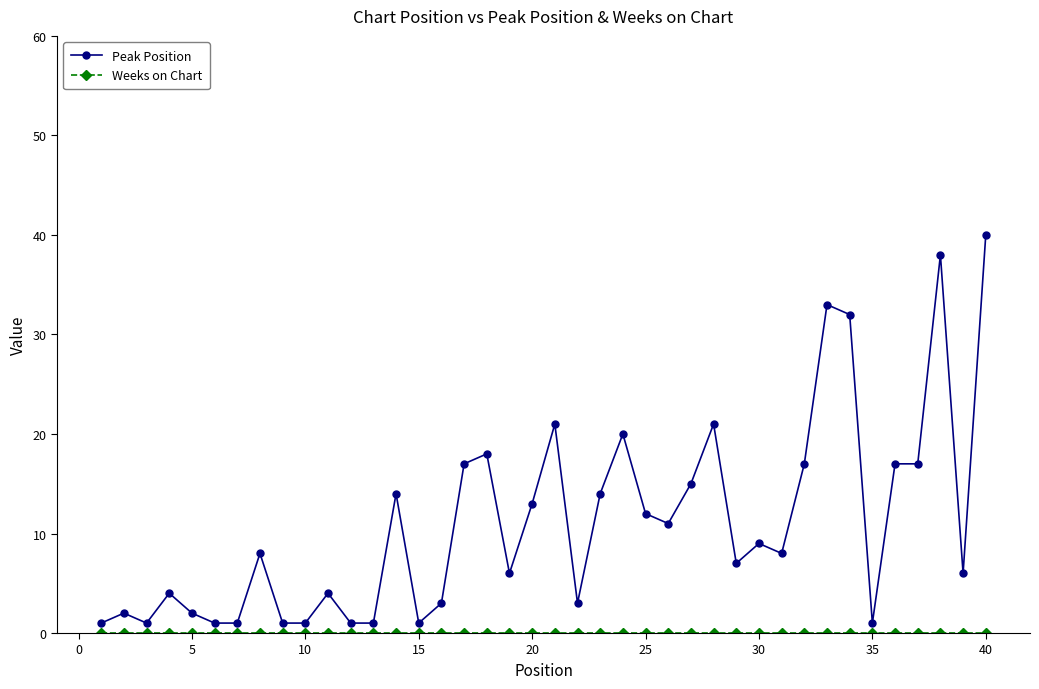

What is the difference between the maximum and minimum values in the Peak Position series?

39